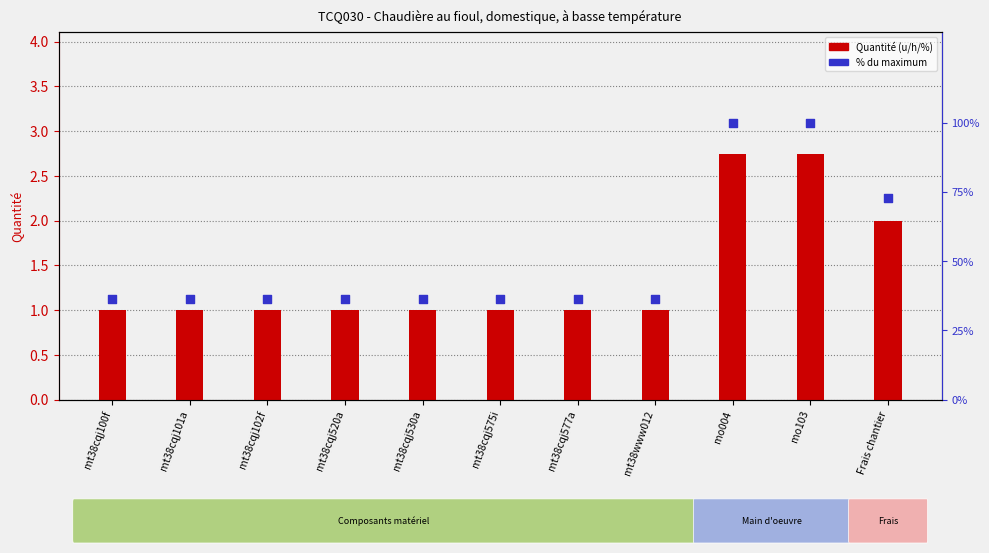

Which series has the largest total across all categories?

% du maximum